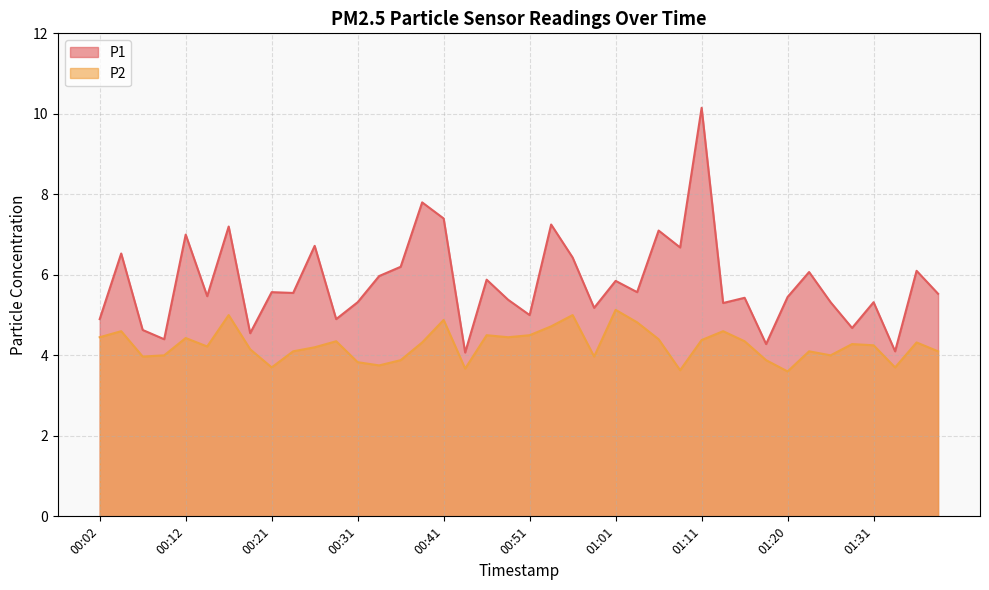

Reading left to right, transcribe all the data shown in this chart.

P1: 00:02=4.9	00:04=6.5	00:07=4.6	00:09=4.4	00:12=7.0	00:14=5.5	00:17=7.2	00:19=4.5	00:21=5.6	00:24=5.5	00:26=6.7	00:29=4.9	00:31=5.3	00:34=6.0	00:36=6.2	00:39=7.8	00:41=7.4	00:44=4.1	00:46=5.9	00:48=5.4	00:51=5.0	00:53=7.2	00:56=6.4	00:58=5.2	01:01=5.8	01:03=5.6	01:06=7.1	01:08=6.7	01:11=10.2	01:13=5.3	01:16=5.4	01:18=4.3	01:20=5.5	01:23=6.1	01:26=5.3	01:28=4.7	01:31=5.3	01:33=4.1	01:36=6.1	01:38=5.5
P2: 00:02=4.5	00:04=4.6	00:07=4.0	00:09=4.0	00:12=4.4	00:14=4.2	00:17=5.0	00:19=4.2	00:21=3.7	00:24=4.1	00:26=4.2	00:29=4.3	00:31=3.8	00:34=3.8	00:36=3.9	00:39=4.3	00:41=4.9	00:44=3.7	00:46=4.5	00:48=4.5	00:51=4.5	00:53=4.7	00:56=5.0	00:58=4.0	01:01=5.1	01:03=4.8	01:06=4.4	01:08=3.6	01:11=4.4	01:13=4.6	01:16=4.3	01:18=3.9	01:20=3.6	01:23=4.1	01:26=4.0	01:28=4.3	01:31=4.2	01:33=3.7	01:36=4.3	01:38=4.1